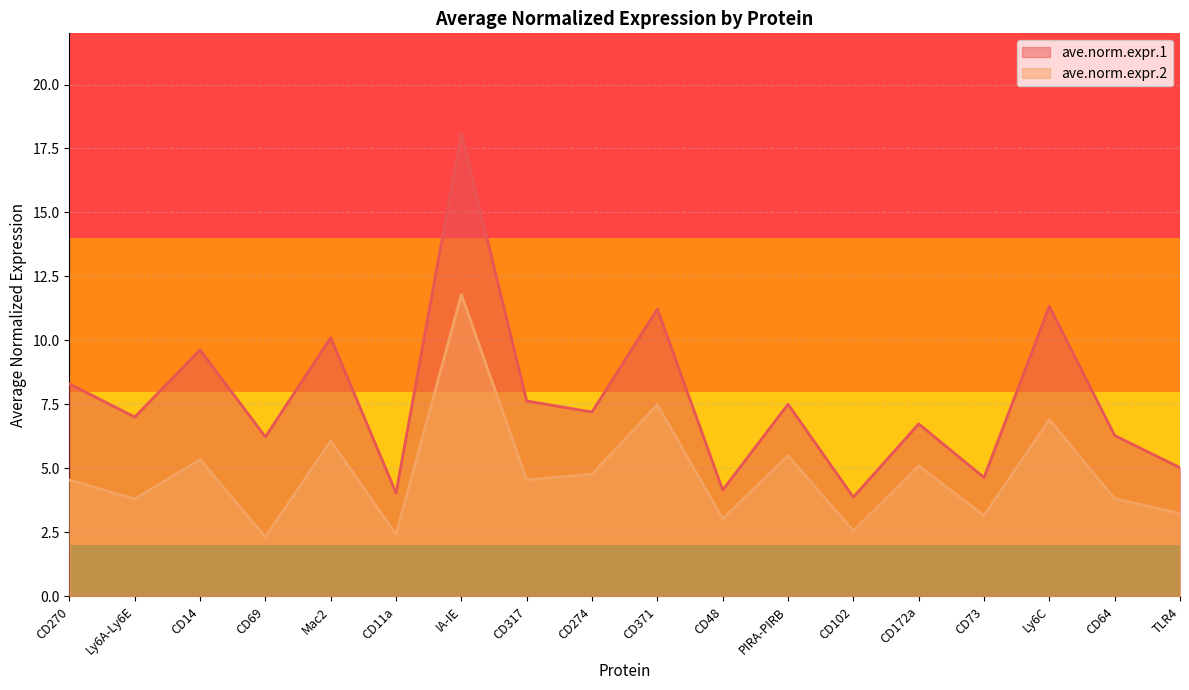

How many interior local peaks does the ave.norm.expr.1 series have?

7